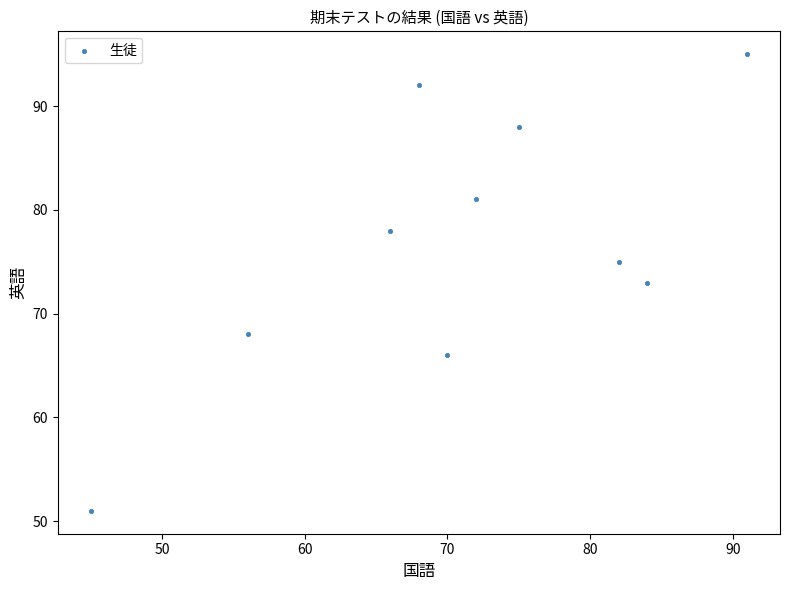

What is the average Y value?

77